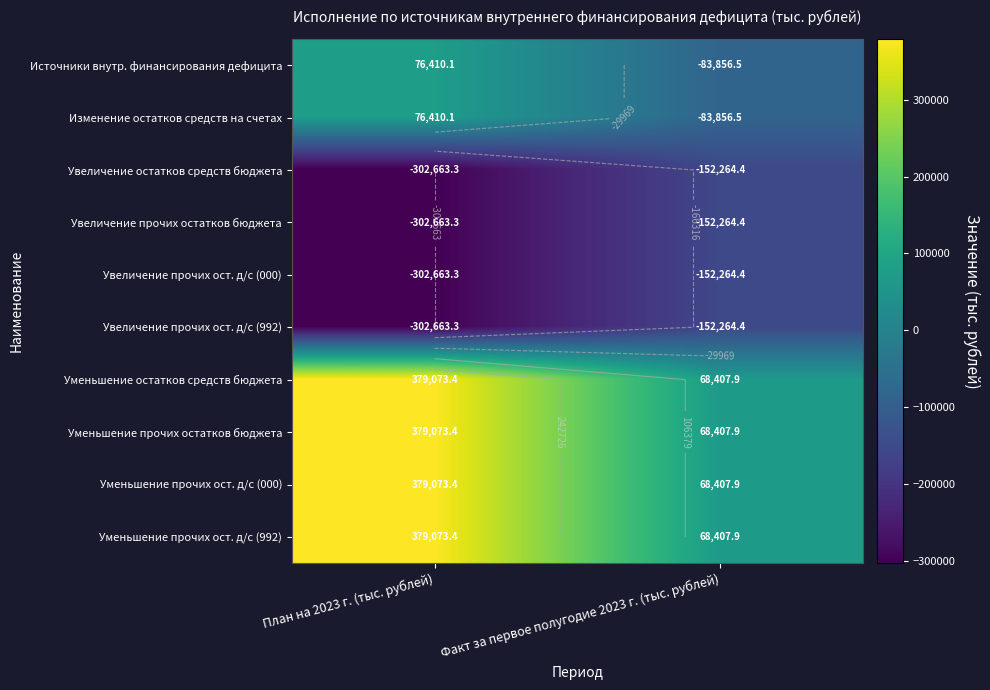

Which category has the lowest value across all series?

План на 2023 г. (тыс. рублей)